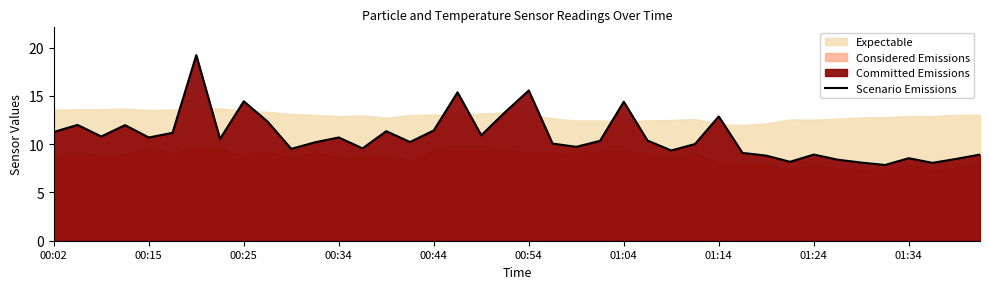

Rank the categories by value from lowest to highest.

35, 37, 34, 31, 33, 38, 36, 30, 32, 39, 29, 26, 10, 13, 22, 27, 21, 11, 15, 23, 25, 01:14, 00:44, 12, 00:25, 18, 00:54, 00:02, 14, 16, 00:34, 00:15, 01:34, 28, 19, 24, 01:24, 17, 20, 01:04